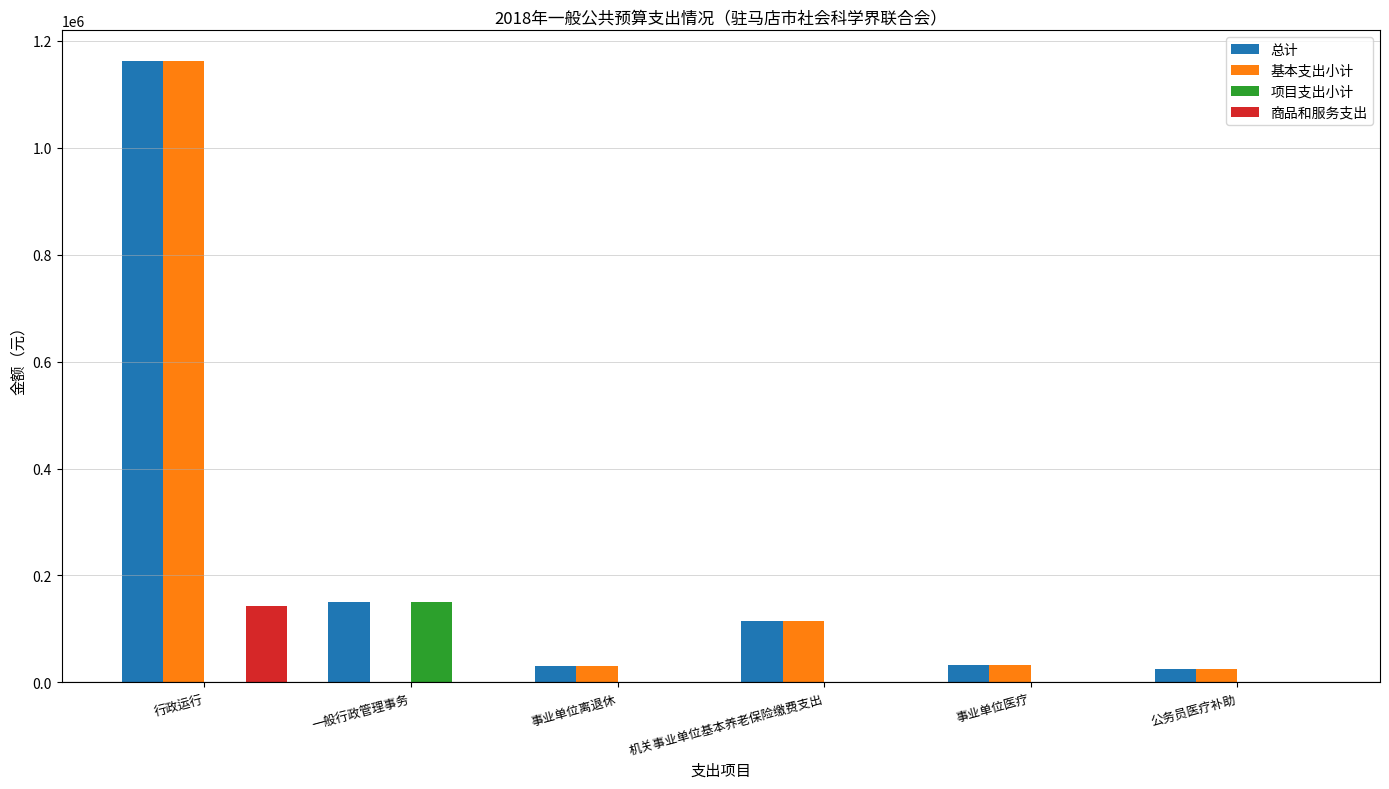

What is the sum of all 总计 values?

1516926